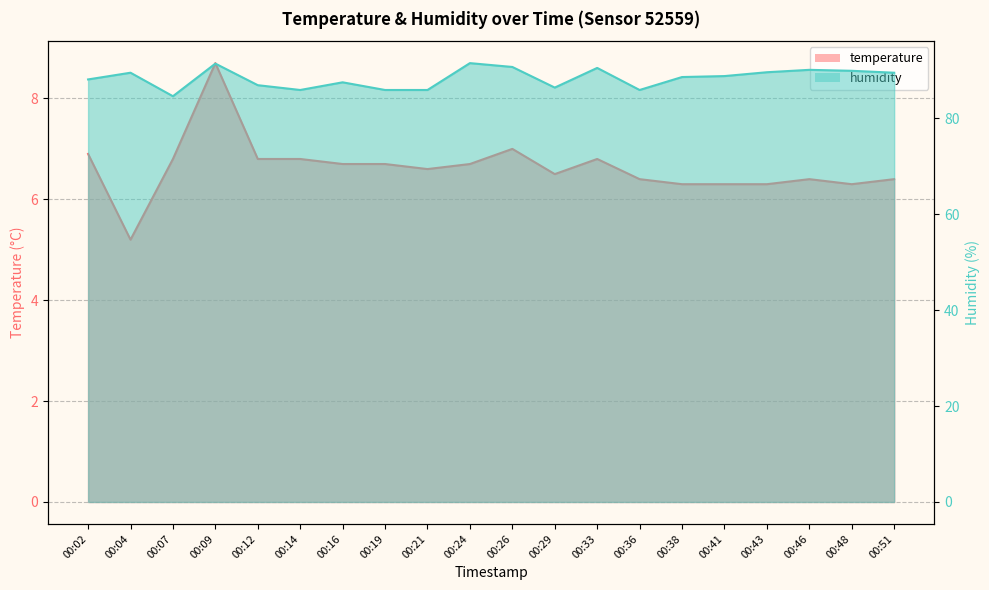

True or false: temperature has more than 2 interior local peaks.

True